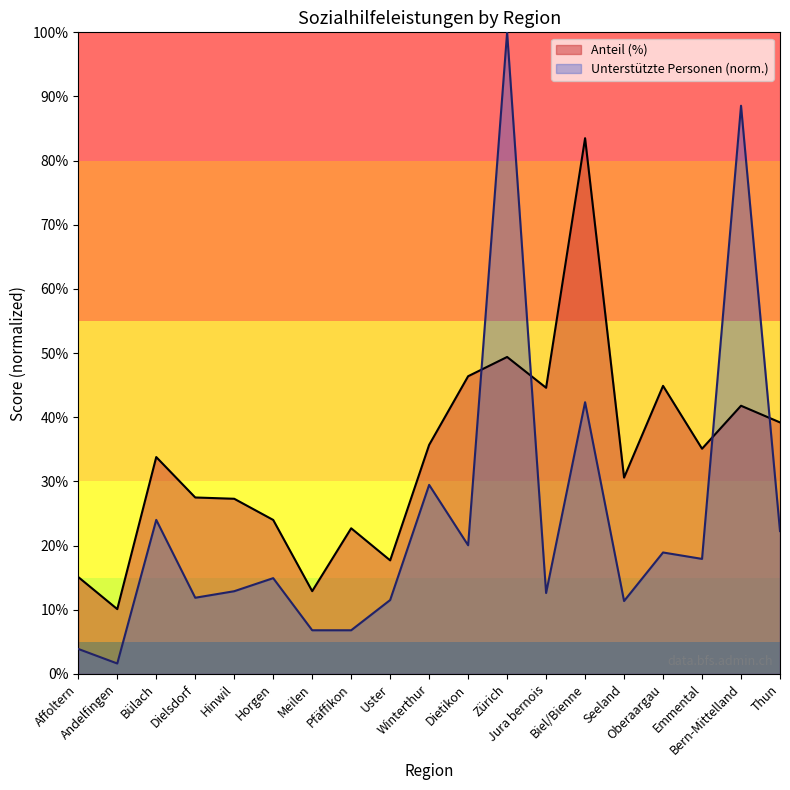

Rank the series by their average value, from lowest to highest.

Unterstützte Personen (norm.), Anteil (%)